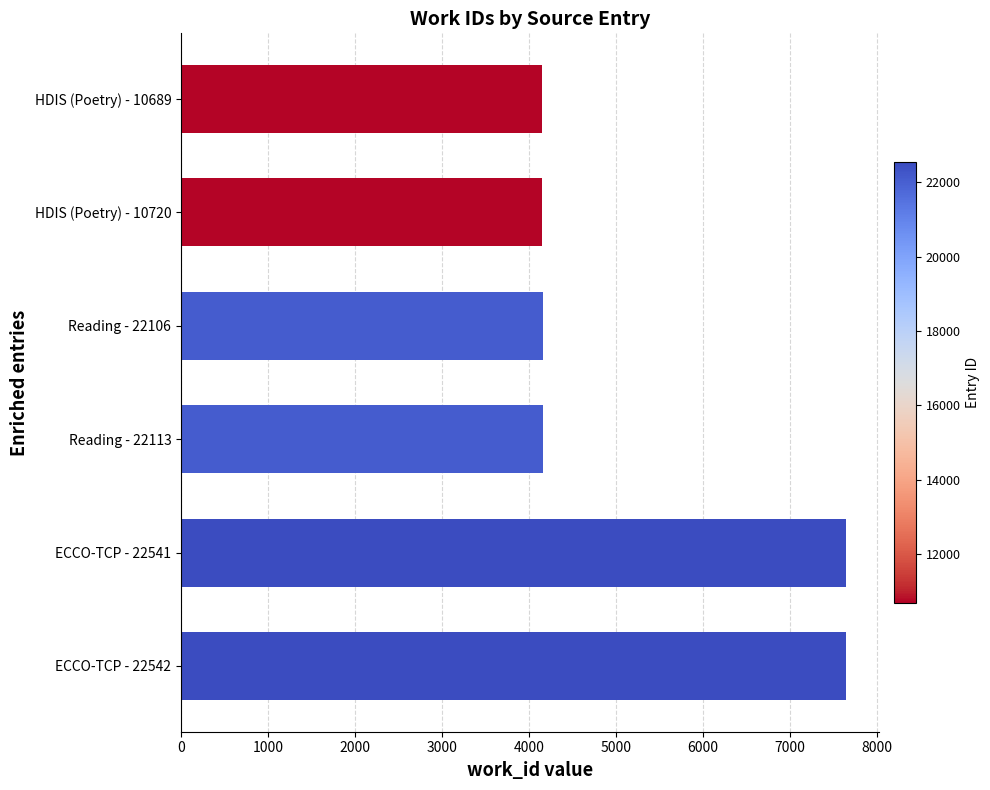

Are the bars grouped side by side (vs. stacked)?

No